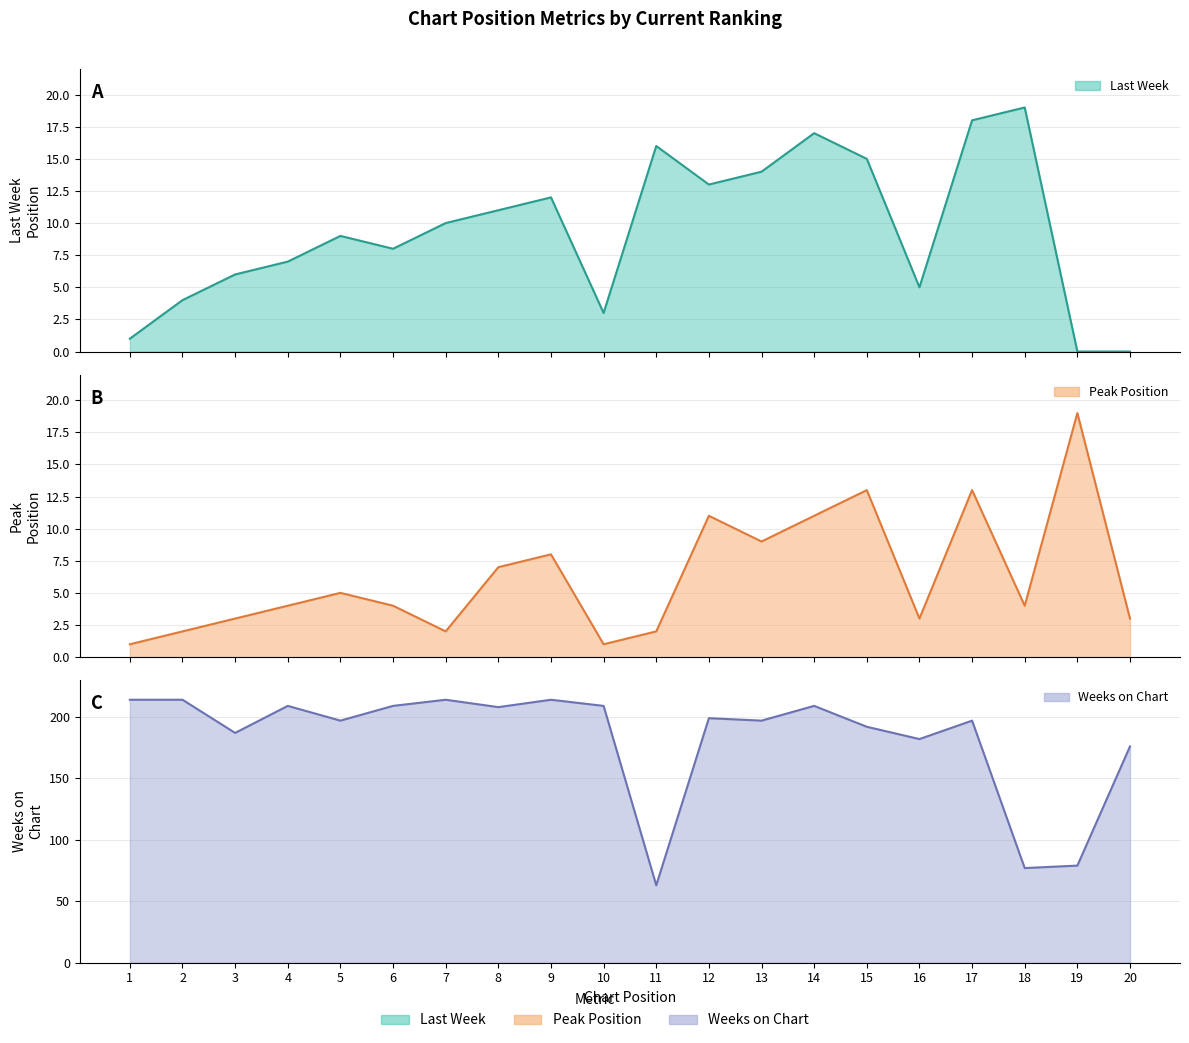

How many lines are shown in the chart?

3